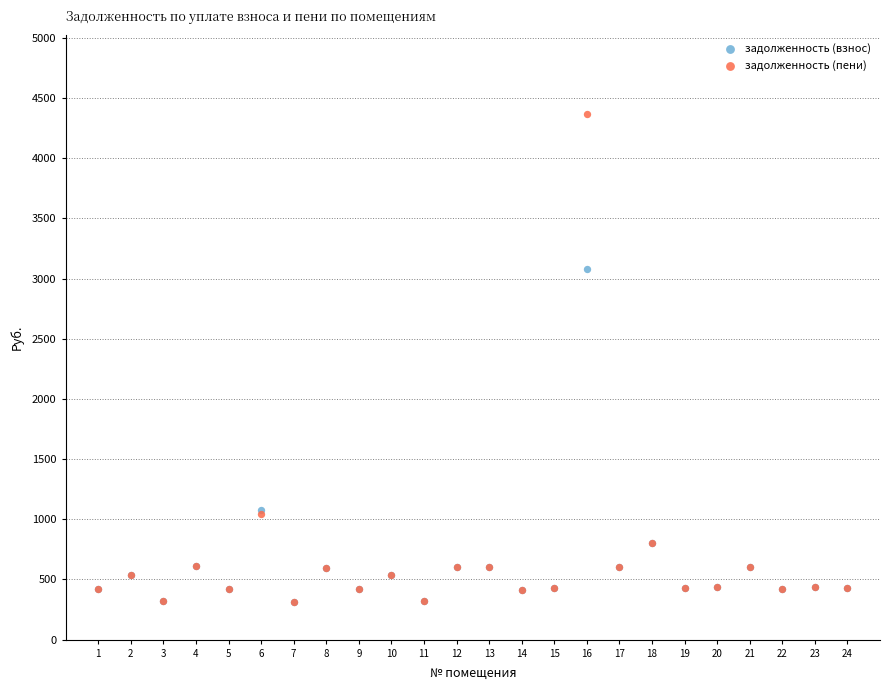

Across all series, what Y value is closest to 2341?

3078.3